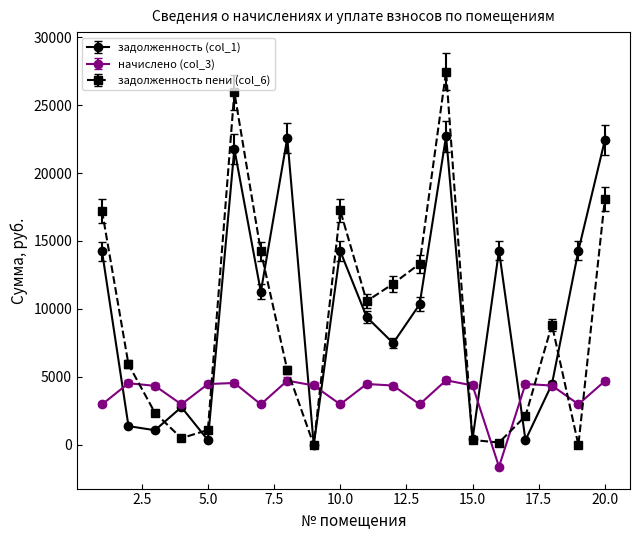

True or false: начислено (col_3) has more than 1 interior local peaks.

True